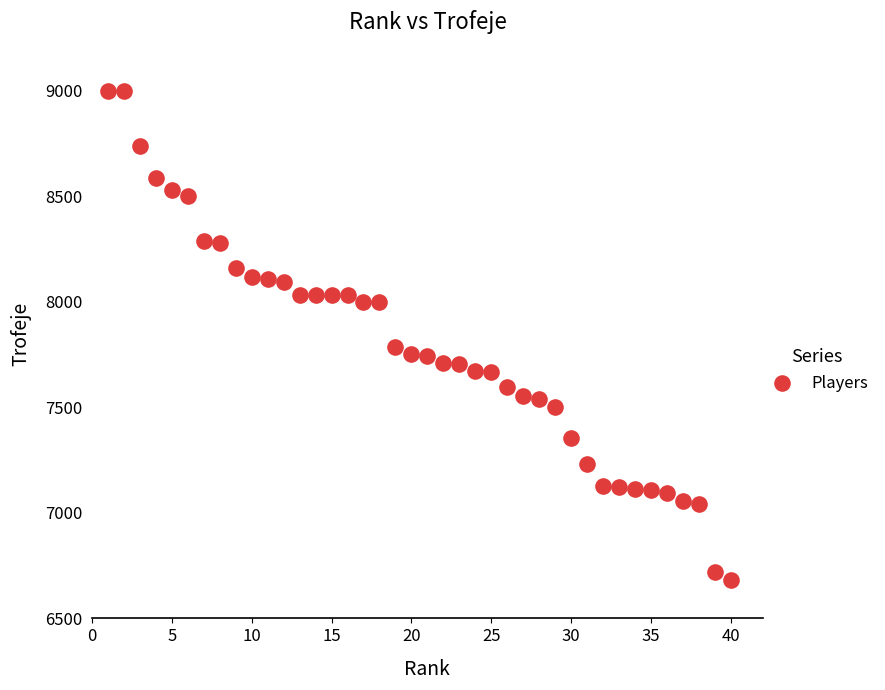

What Y value in the scatter plot is closest to 7841?

7784